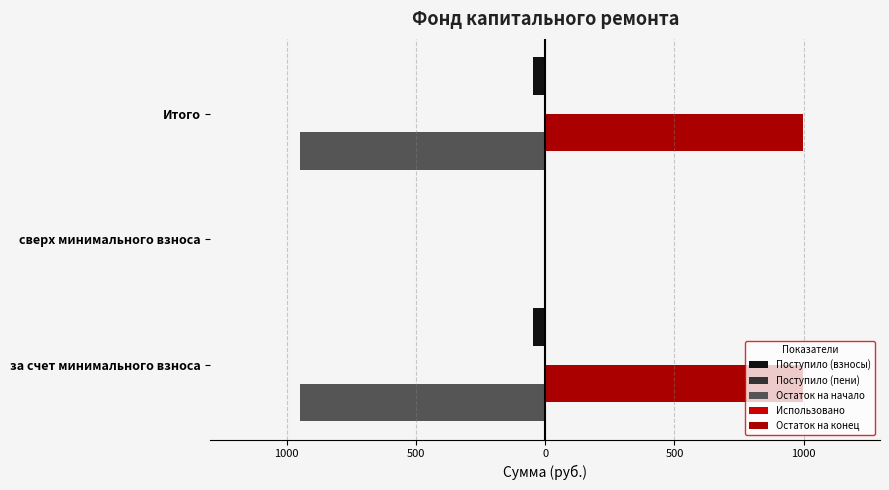

What are all the series names shown in the legend?

Поступило (взносы), Поступило (пени), Остаток на начало, Использовано, Остаток на конец